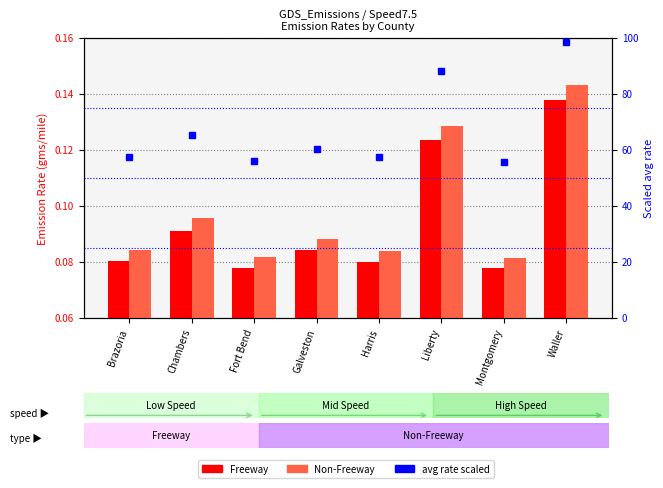

Between Chambers and Montgomery, which series saw the biggest shift?

avg rate scaled